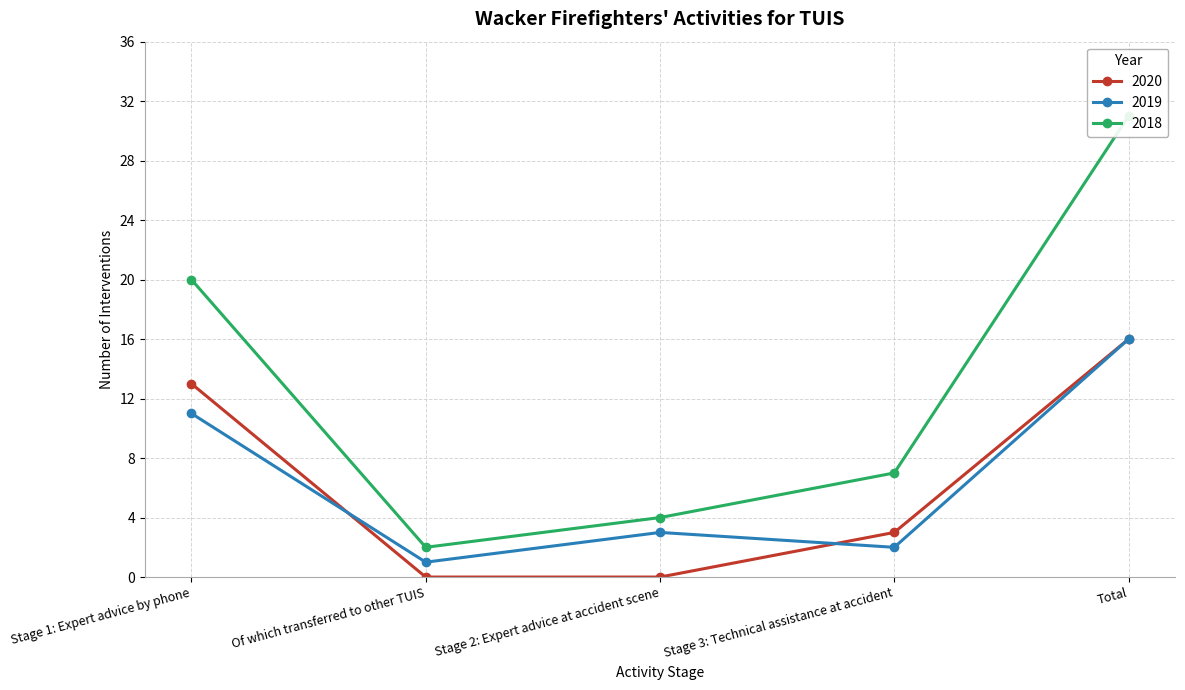

At which label is 2019 closest to 8?

Stage 1: Expert advice by phone